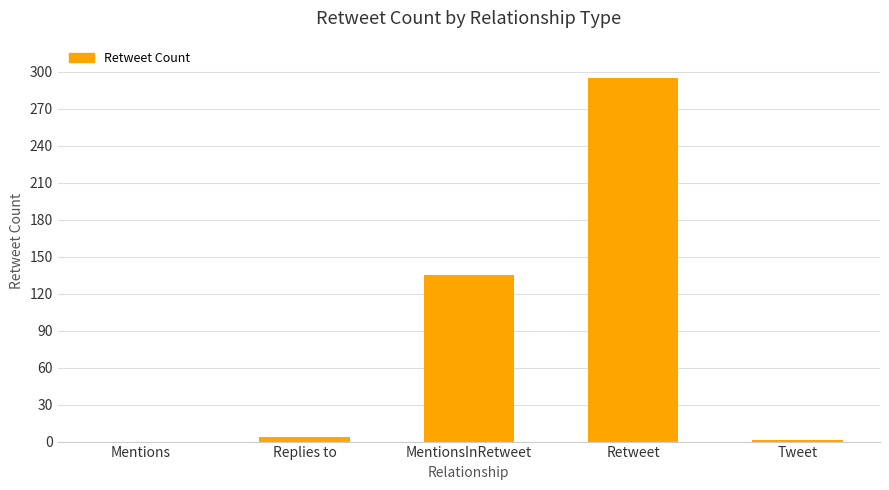

At which category does the chart reach its peak across all series?

Retweet